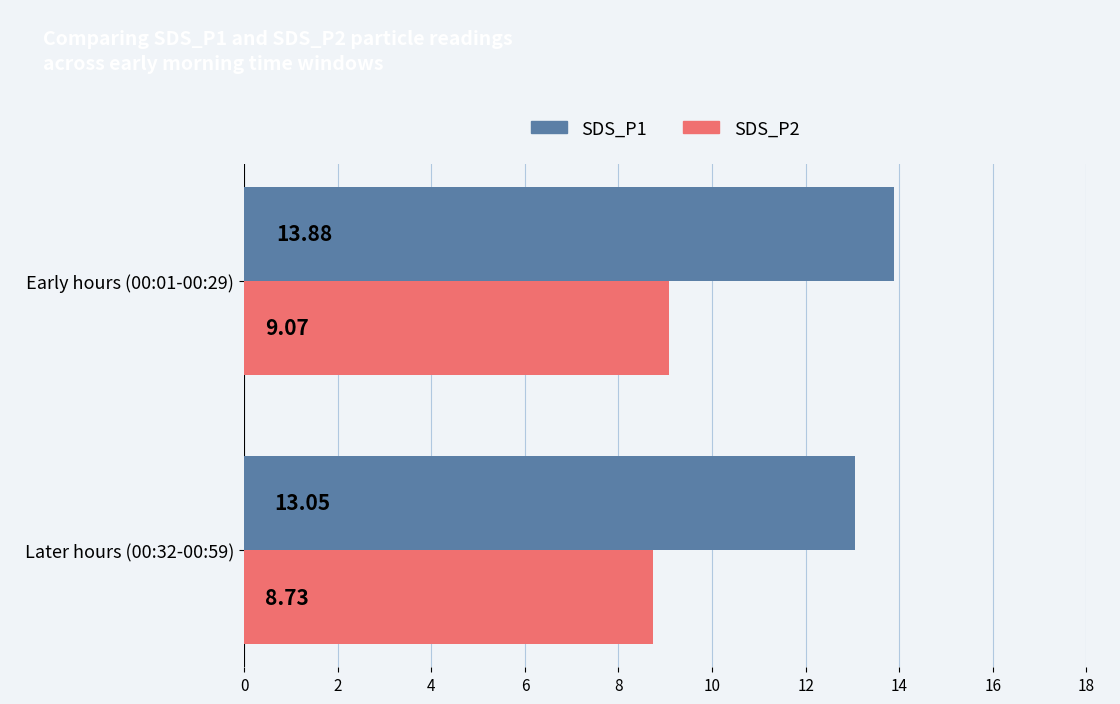

What is the sum of the SDS_P2 values at Later hours (00:32-00:59) and Early hours (00:01-00:29)?

17.8